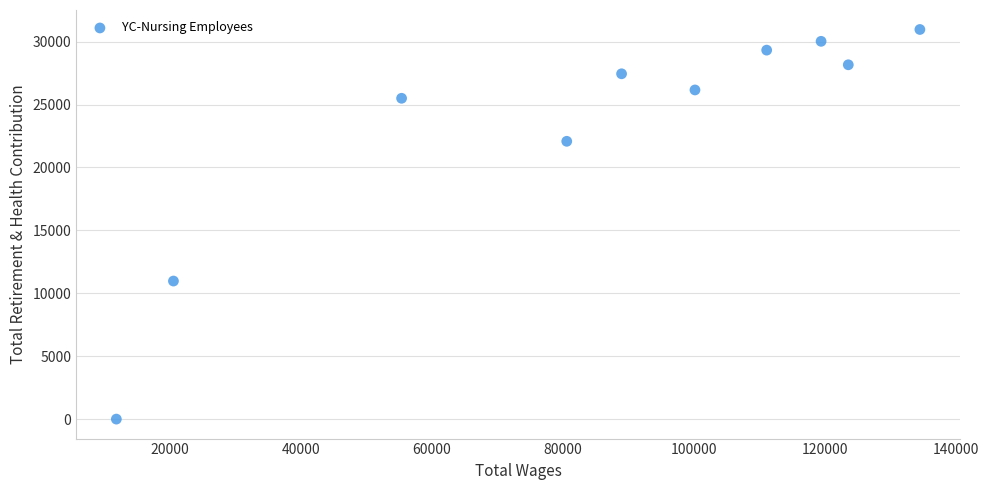

What Y value in the scatter plot is closest to 15481?

10971